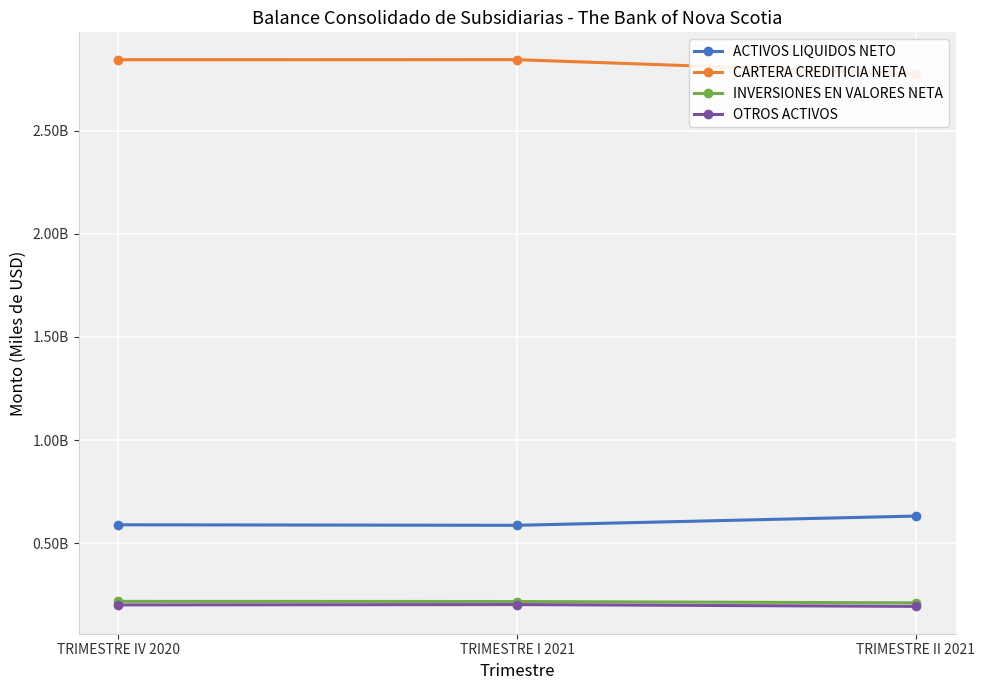

What is the approximate value of ACTIVOS LIQUIDOS NETO at TRIMESTRE IV 2020?

589771701.8